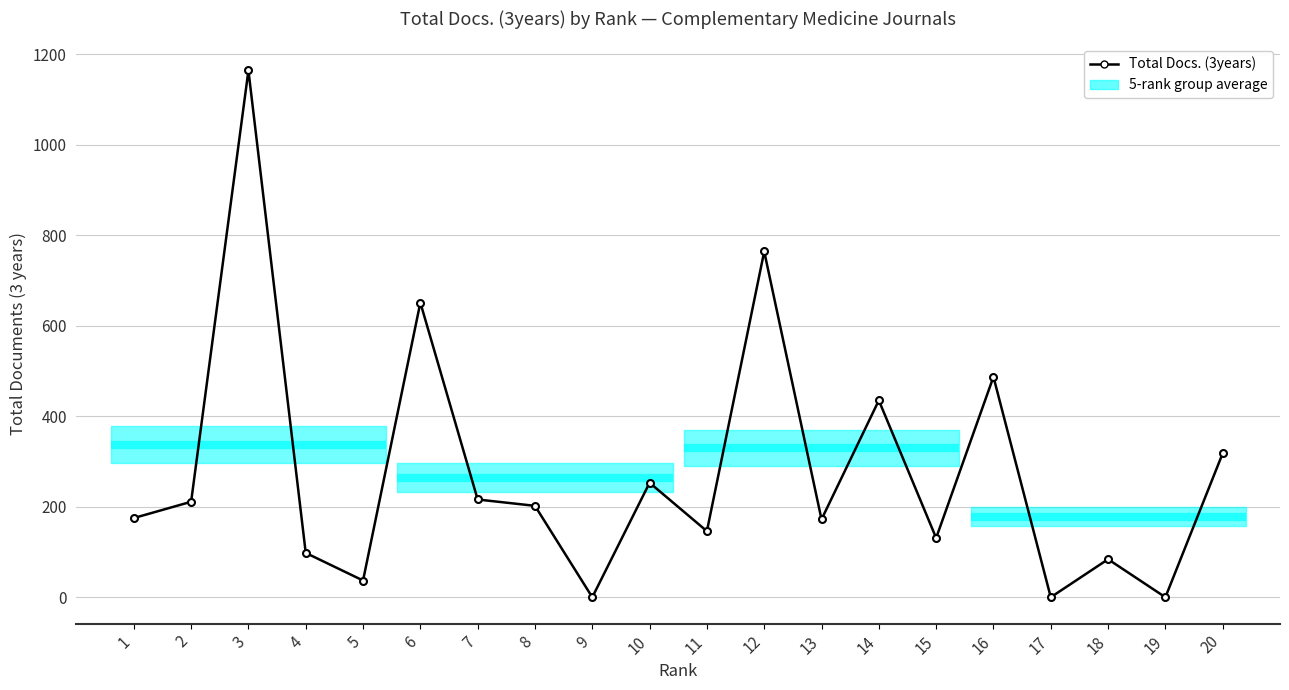

What is the greatest value displayed?

1164